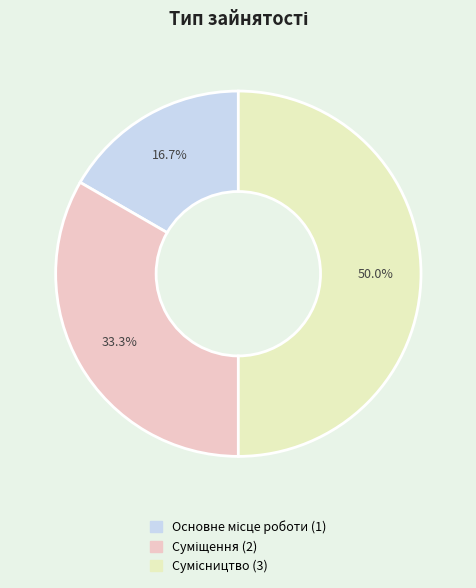

How many slices are in this pie chart?

3